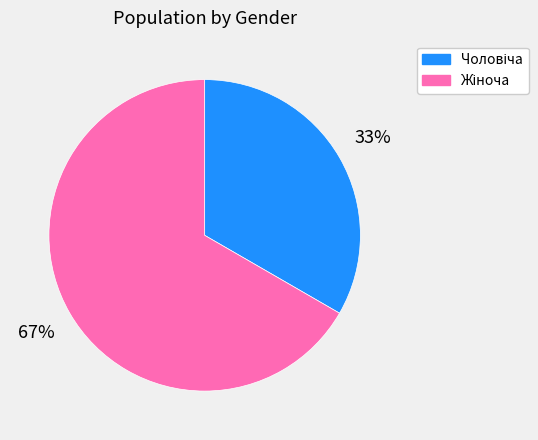

Is there a majority slice in this chart?

Yes